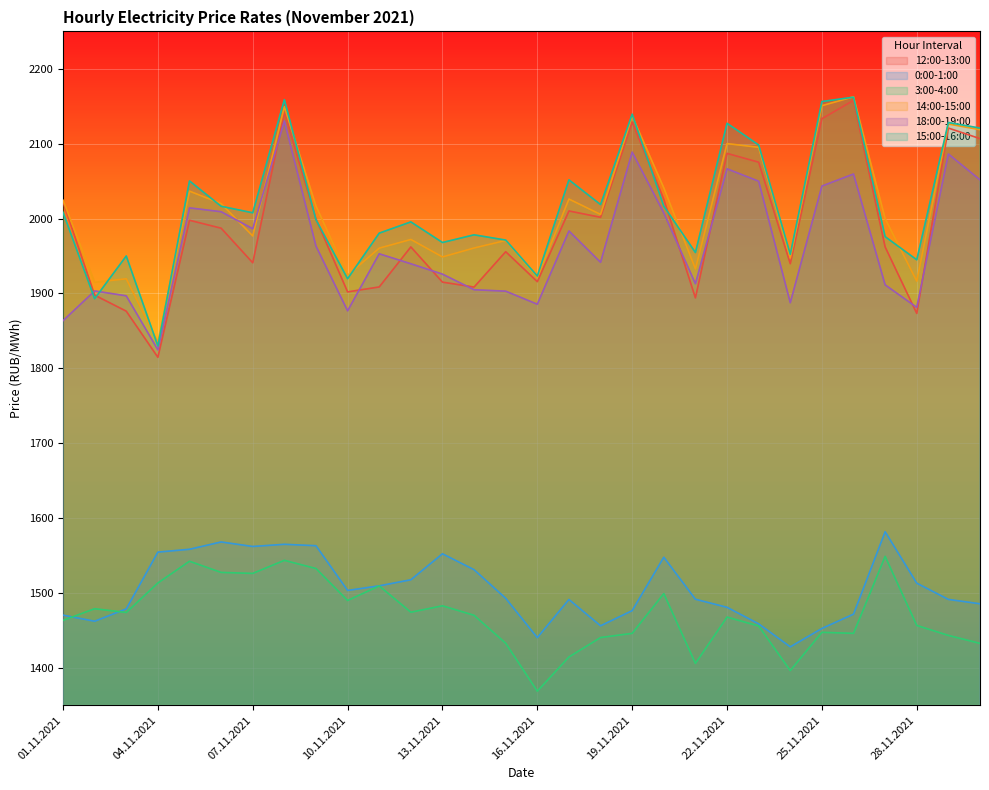

What is the average value of the 14:00-15:00 series?

2010.4